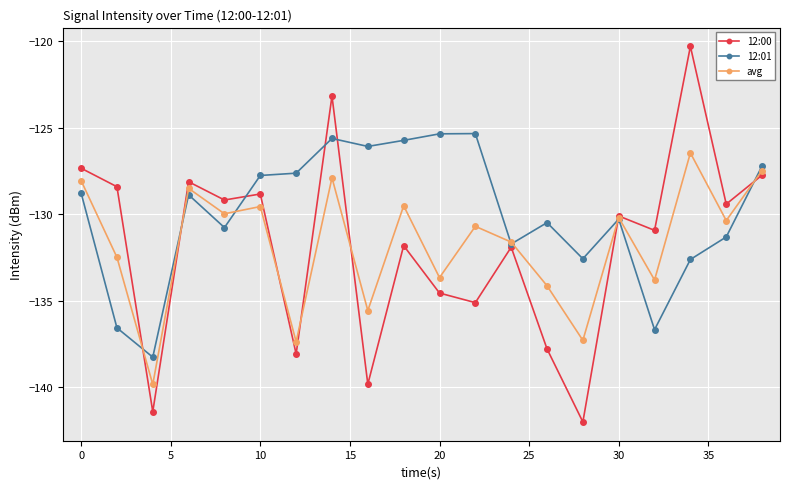

What is the maximum value for 12:00?

-120.3